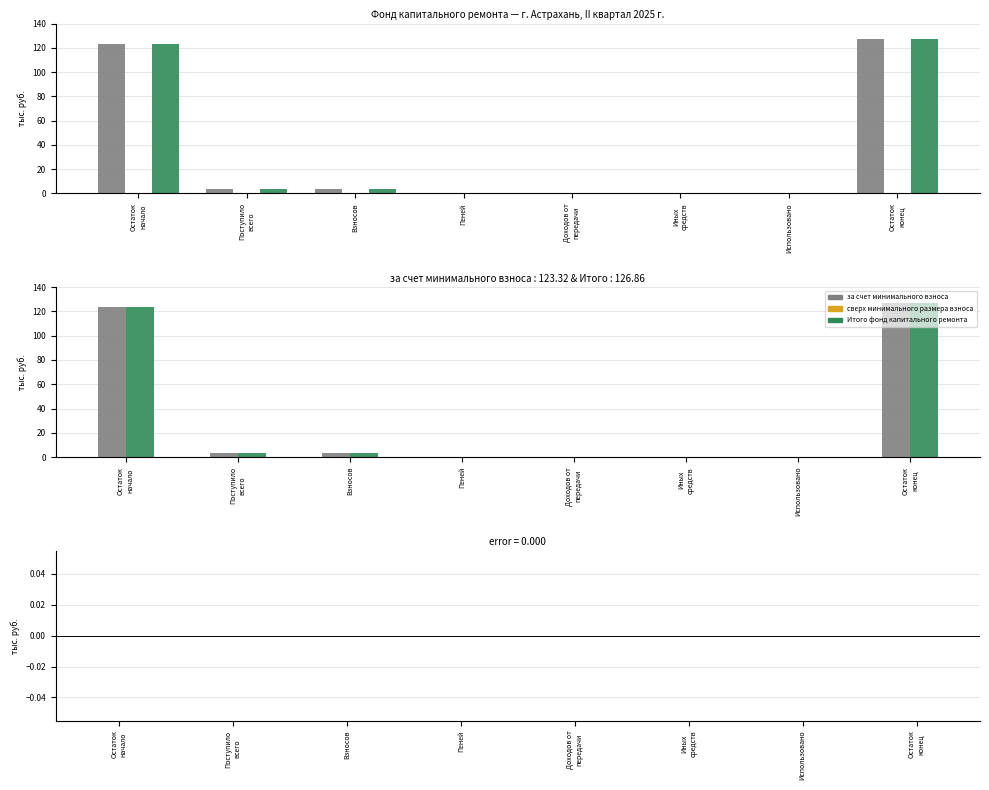

How many groups of bars are there?

8